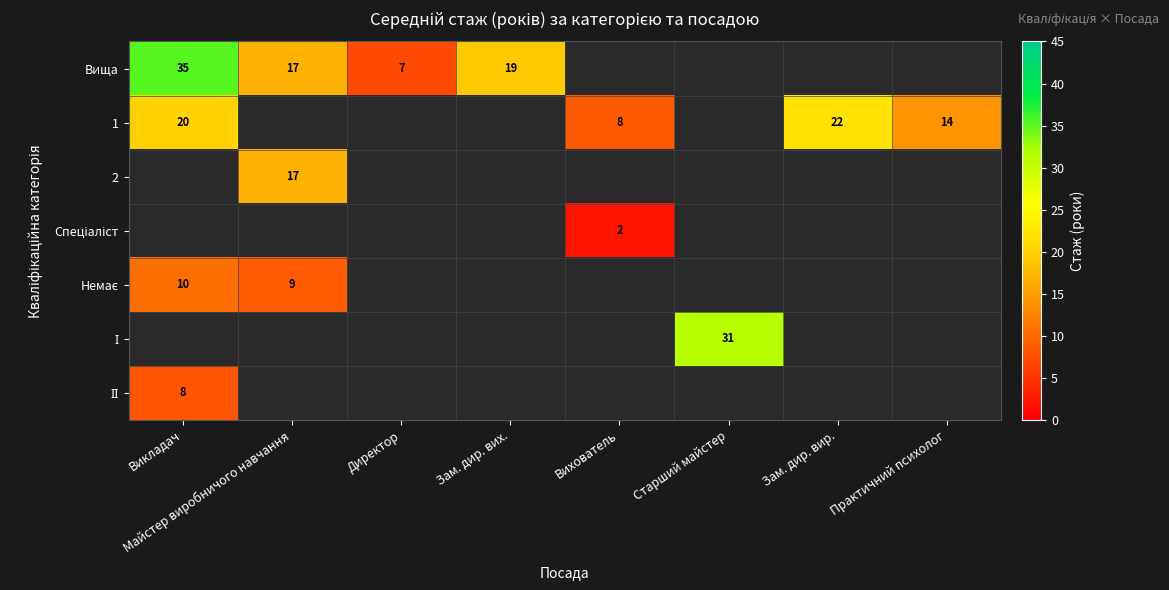

True or false: 1 has a value of 22 at Зам. дир. вир..

True